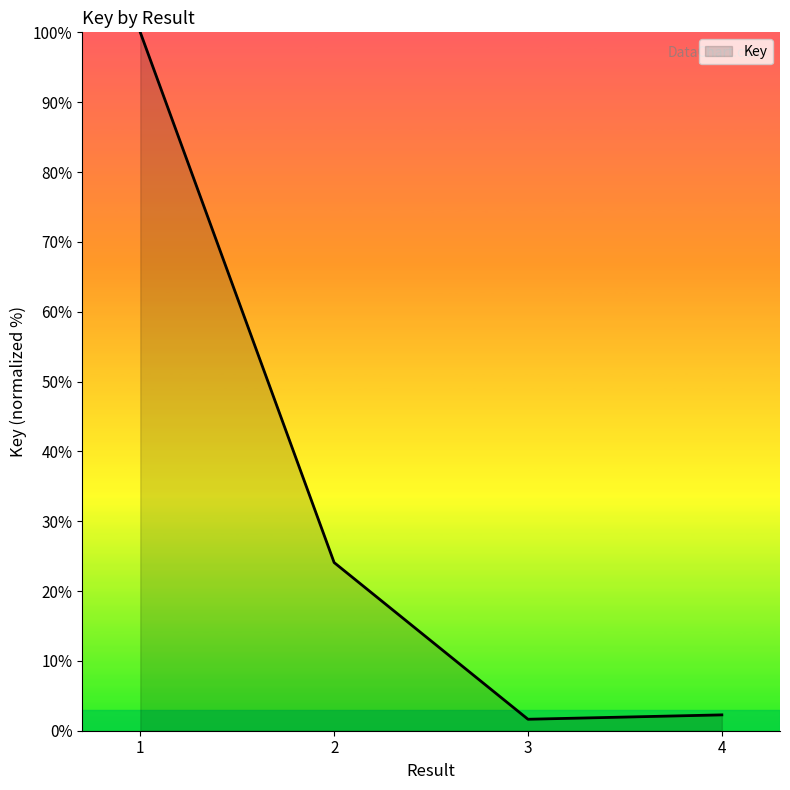

Which has a higher value, 4 or 2?

2